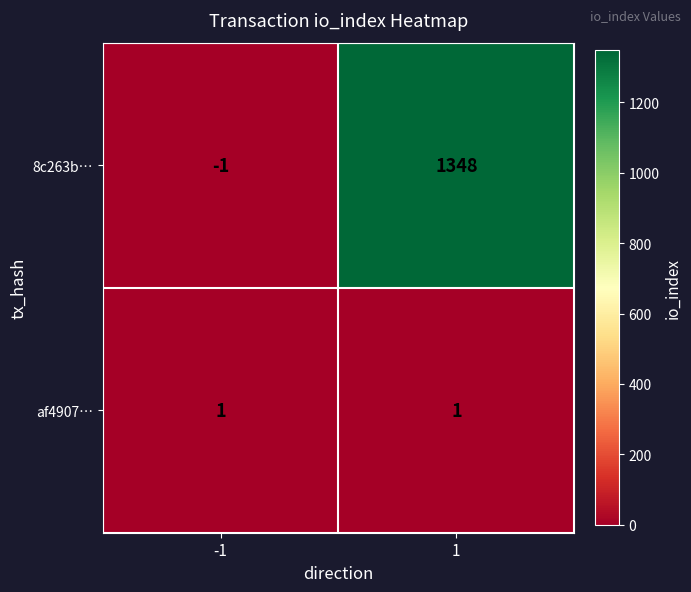

How many positive values does the 8c263b… series have?

1